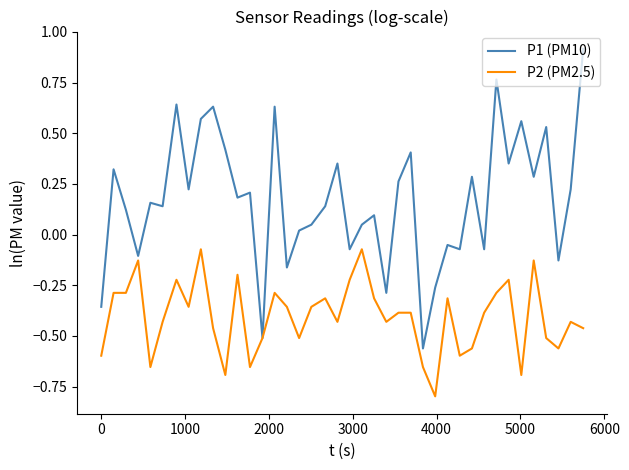

Rank the series by their average value, from highest to lowest.

P1 (PM10), P2 (PM2.5)